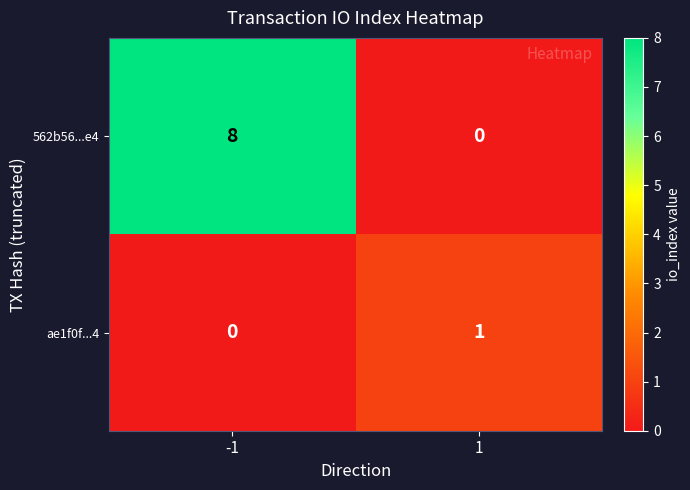

Which series has the largest range (max minus min)?

562b56...e4